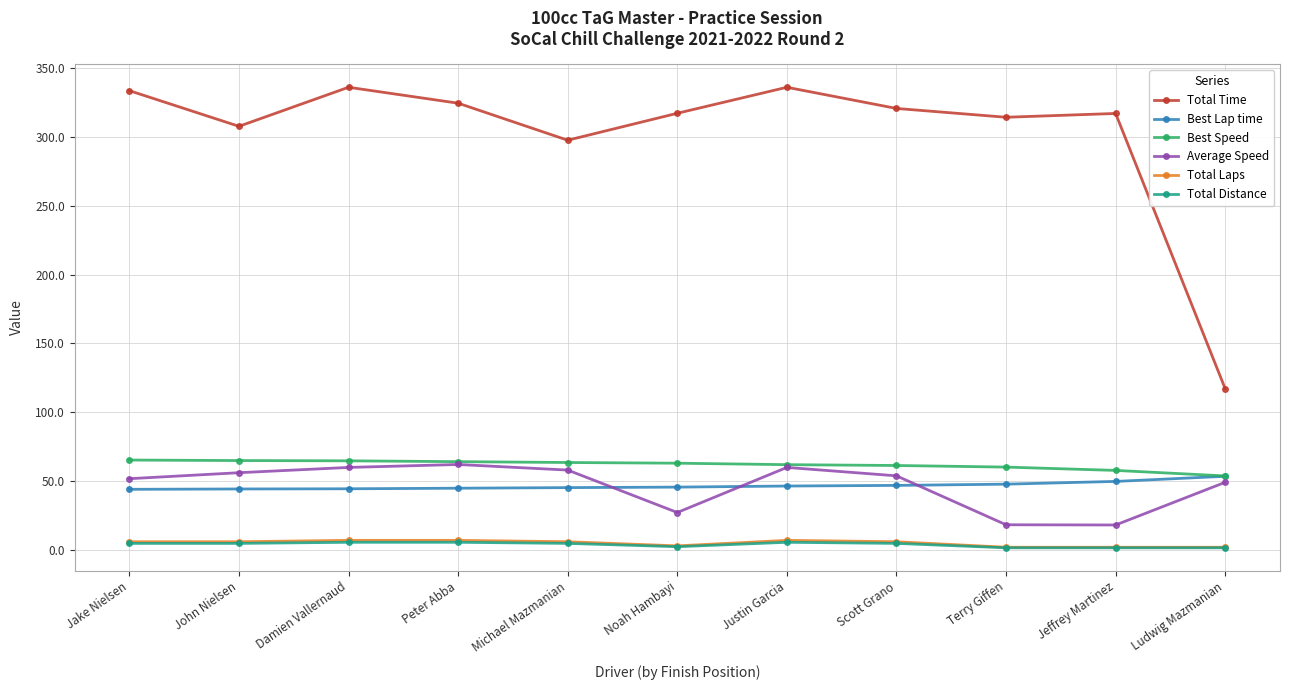

How many lines are shown in the chart?

6